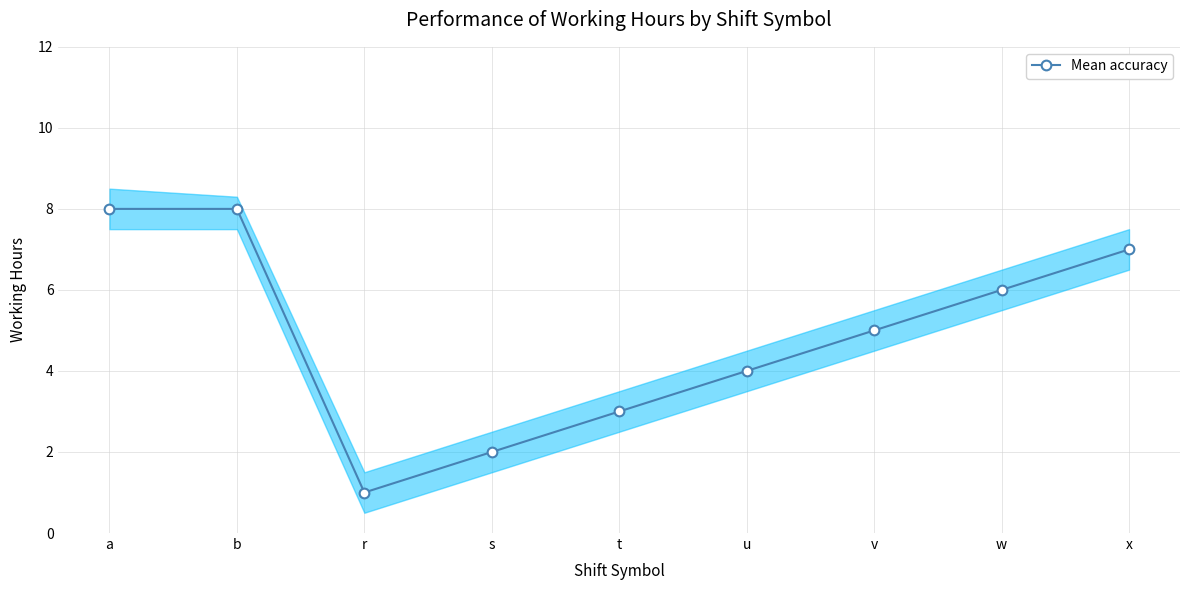

Is this an area chart (filled region under the line)?

No